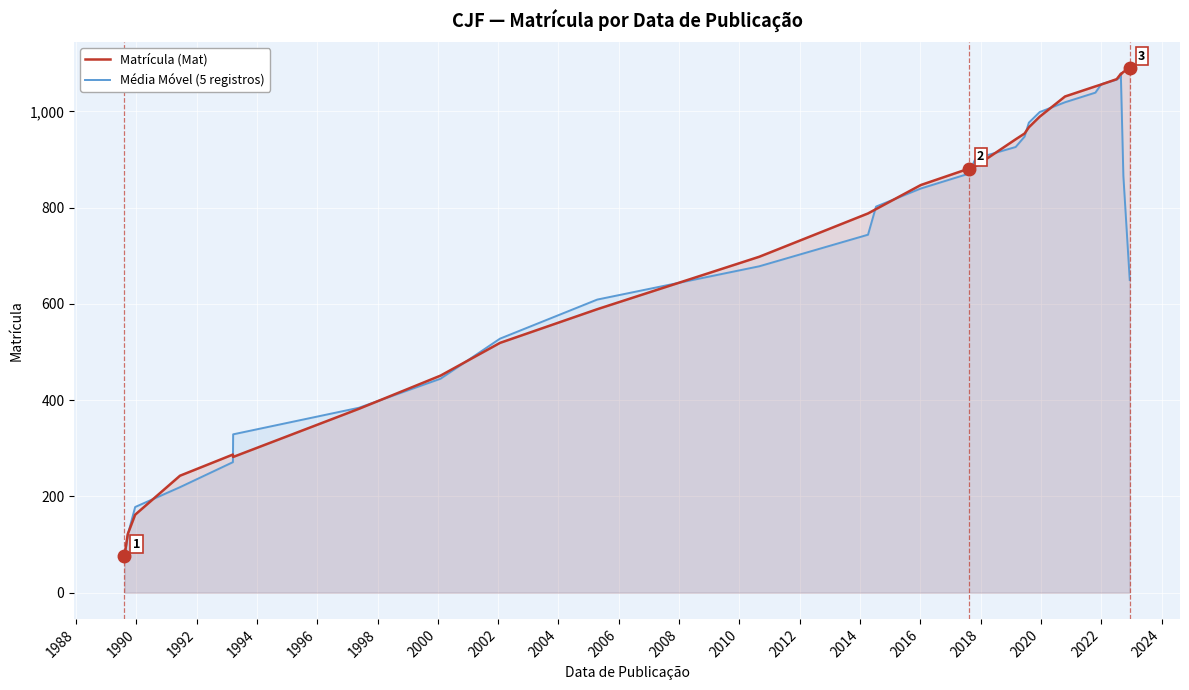

What is the lowest value of the Média Móvel (5 registros) series?

72.0